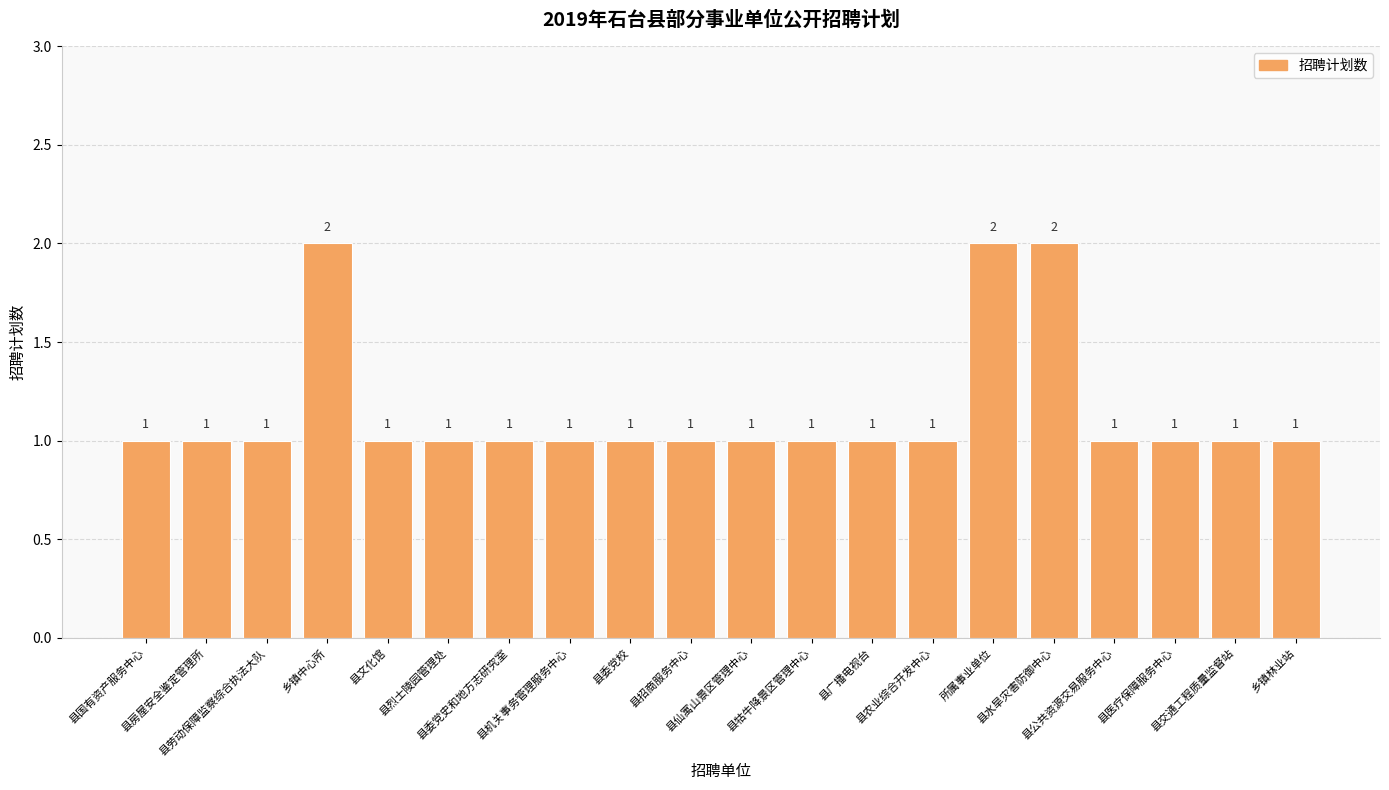

What is the value of the 5th bar from the left?

1